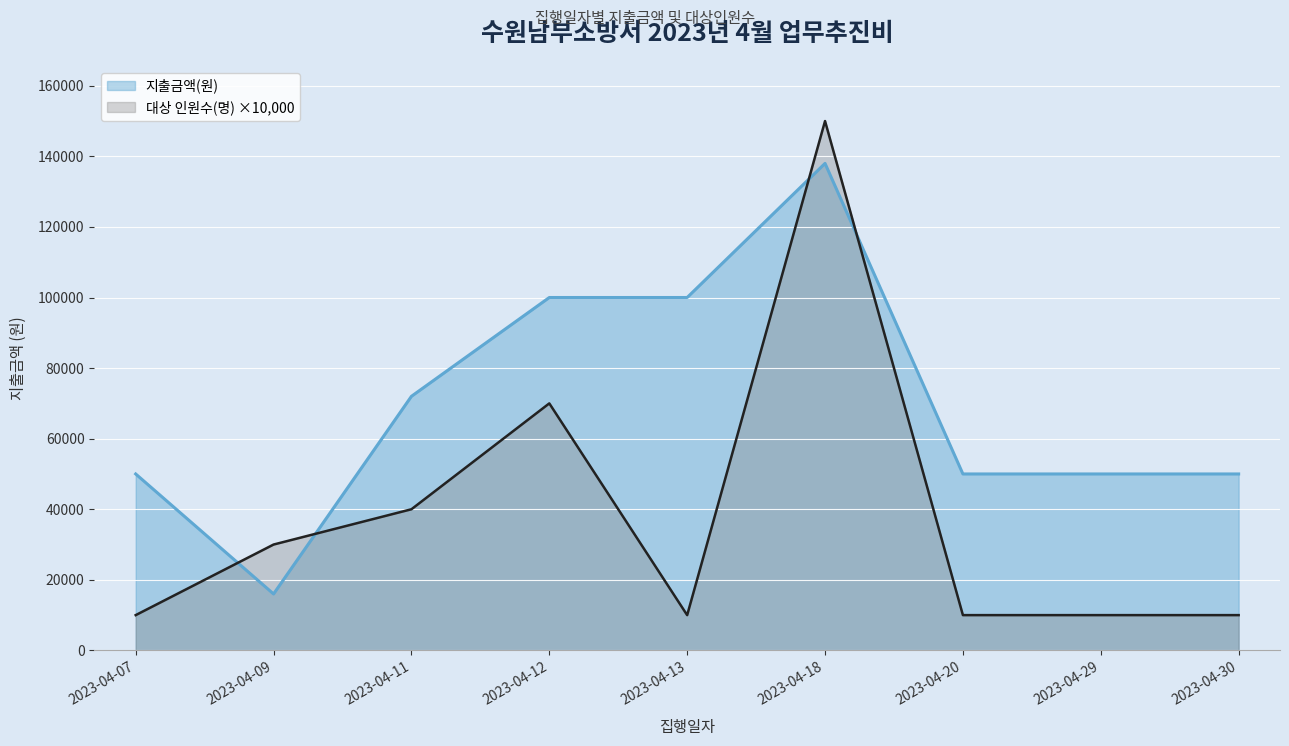

Which series has the largest total across all categories?

지출금액(원)